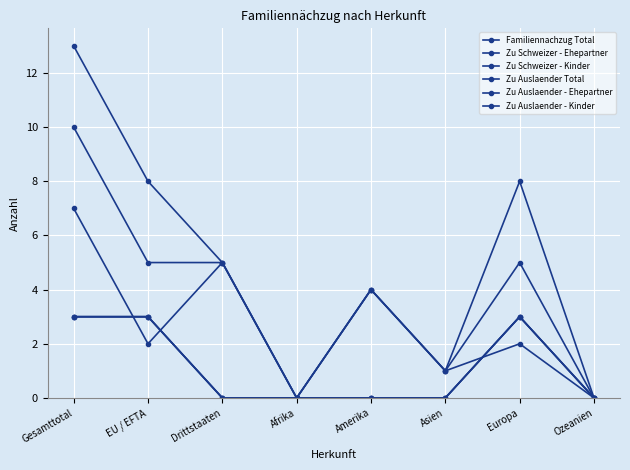

Reading left to right, what are all the values shown in this chart?

Familiennachzug Total: Gesamttotal=13	EU / EFTA=8	Drittstaaten=5	Afrika=0	Amerika=4	Asien=1	Europa=8	Ozeanien=0
Zu Schweizer - Ehepartner: Gesamttotal=3	EU / EFTA=3	Drittstaaten=0	Afrika=0	Amerika=0	Asien=0	Europa=3	Ozeanien=0
Zu Schweizer - Kinder: Gesamttotal=3	EU / EFTA=3	Drittstaaten=0	Afrika=0	Amerika=0	Asien=0	Europa=3	Ozeanien=0
Zu Auslaender Total: Gesamttotal=10	EU / EFTA=5	Drittstaaten=5	Afrika=0	Amerika=4	Asien=1	Europa=5	Ozeanien=0
Zu Auslaender - Ehepartner: Gesamttotal=7	EU / EFTA=2	Drittstaaten=5	Afrika=0	Amerika=4	Asien=1	Europa=2	Ozeanien=0
Zu Auslaender - Kinder: Gesamttotal=3	EU / EFTA=3	Drittstaaten=0	Afrika=0	Amerika=0	Asien=0	Europa=3	Ozeanien=0